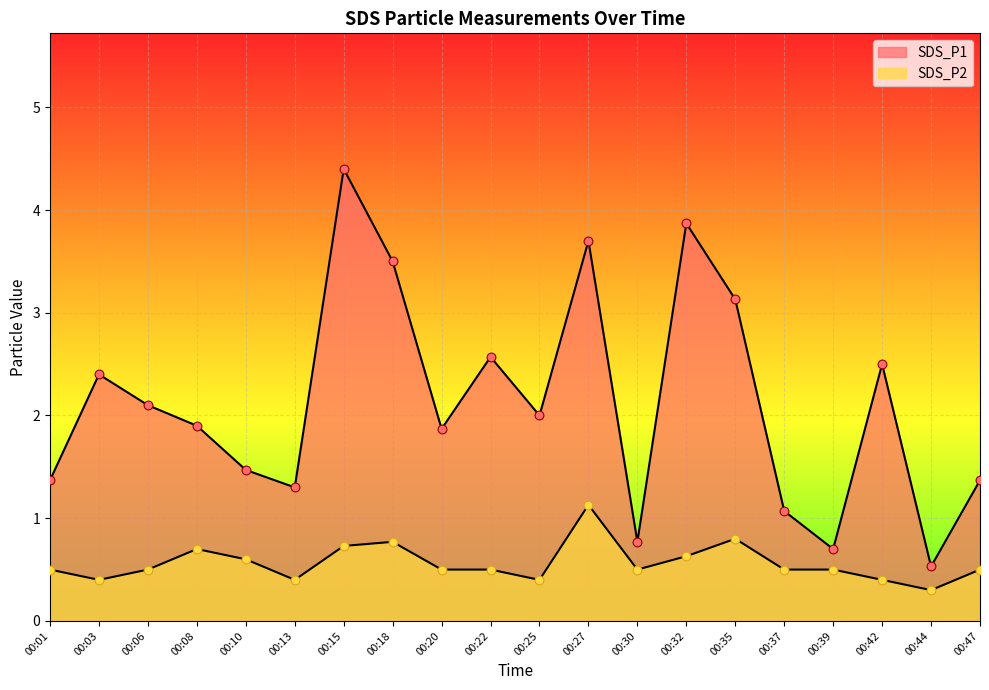

At how many categories does at least one series exceed 4?

1